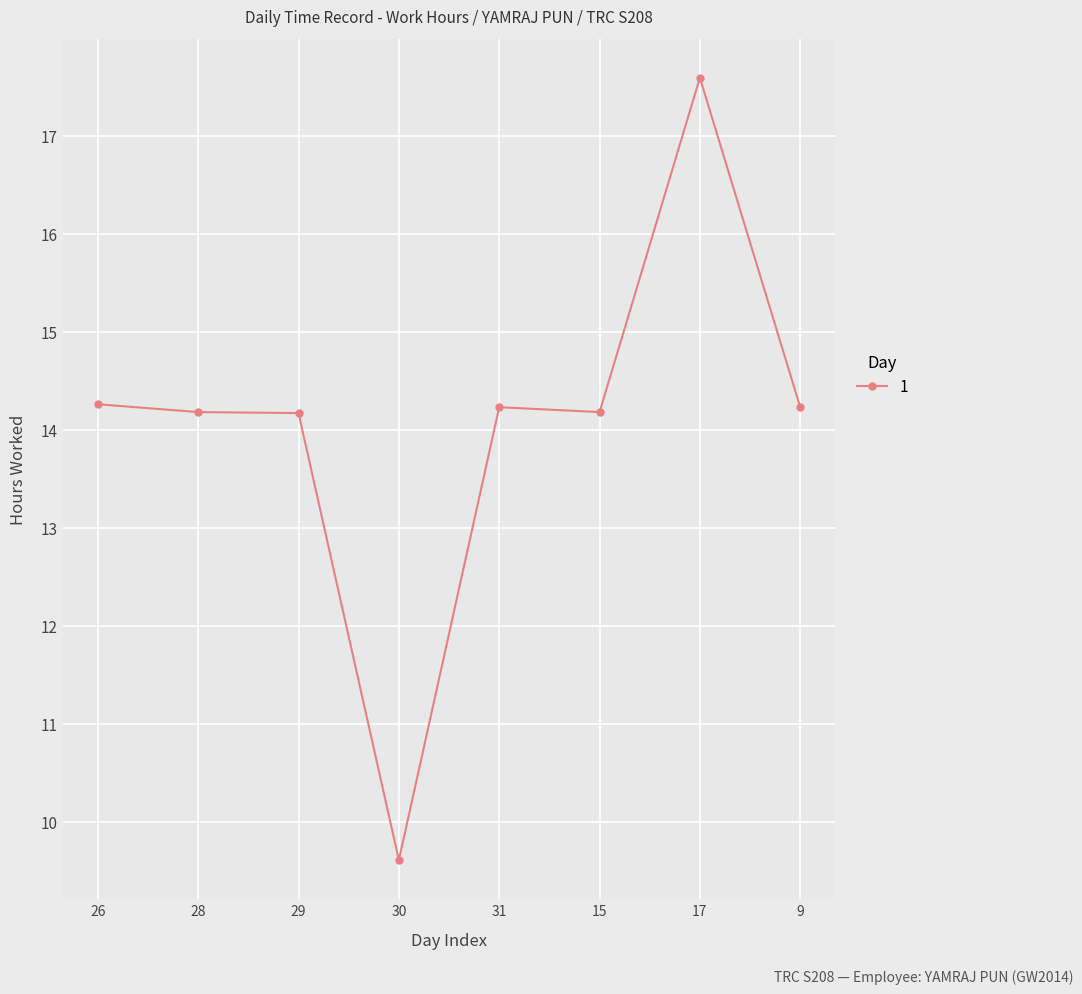

What position from the right is 15?

3